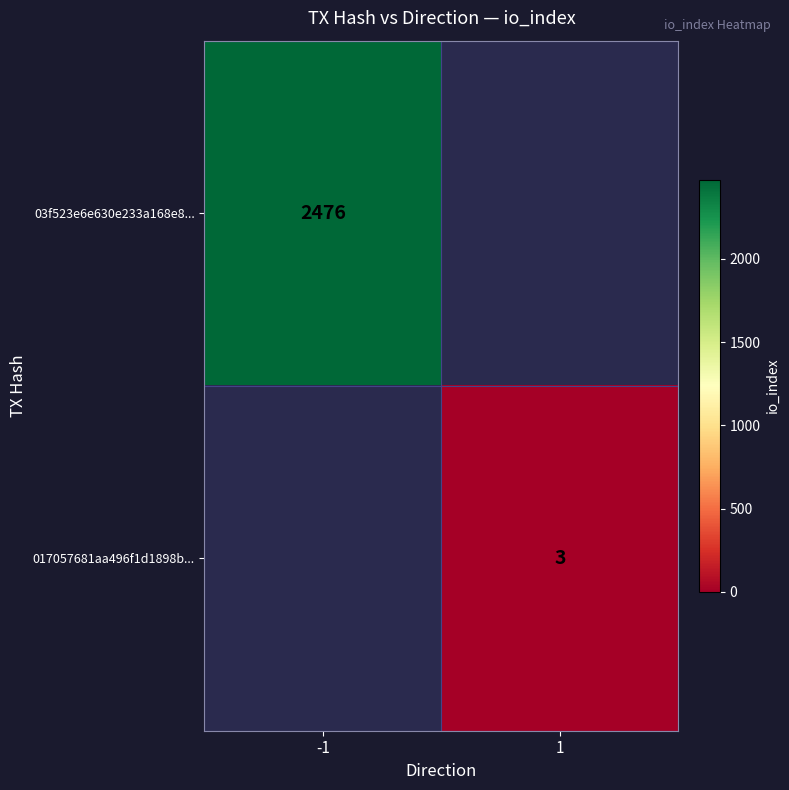

The value of 03f523e6e630e233a168e8... at -1 is 2476. True or false?

True